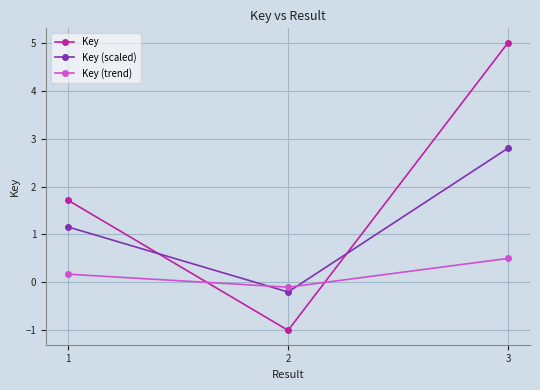

Which series has the largest range (max minus min)?

Key